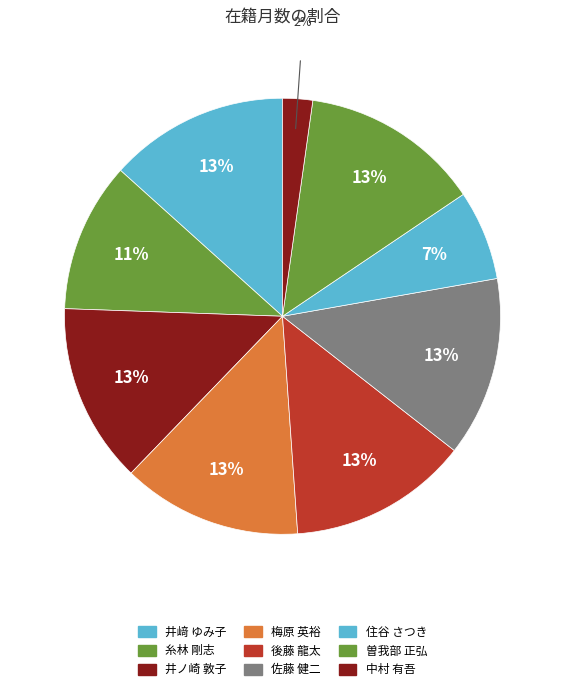

Which category has the biggest portion of the pie?

井﨑 ゆみ子